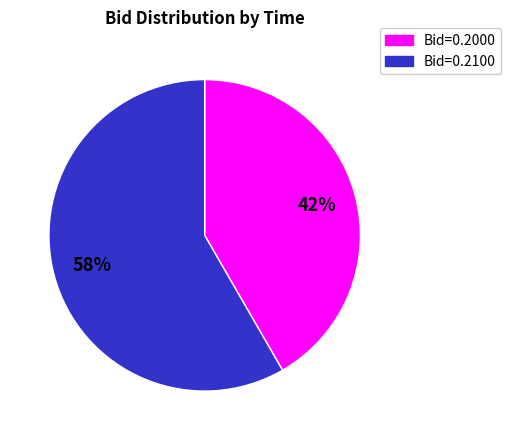

Does any single category account for the majority?

Yes